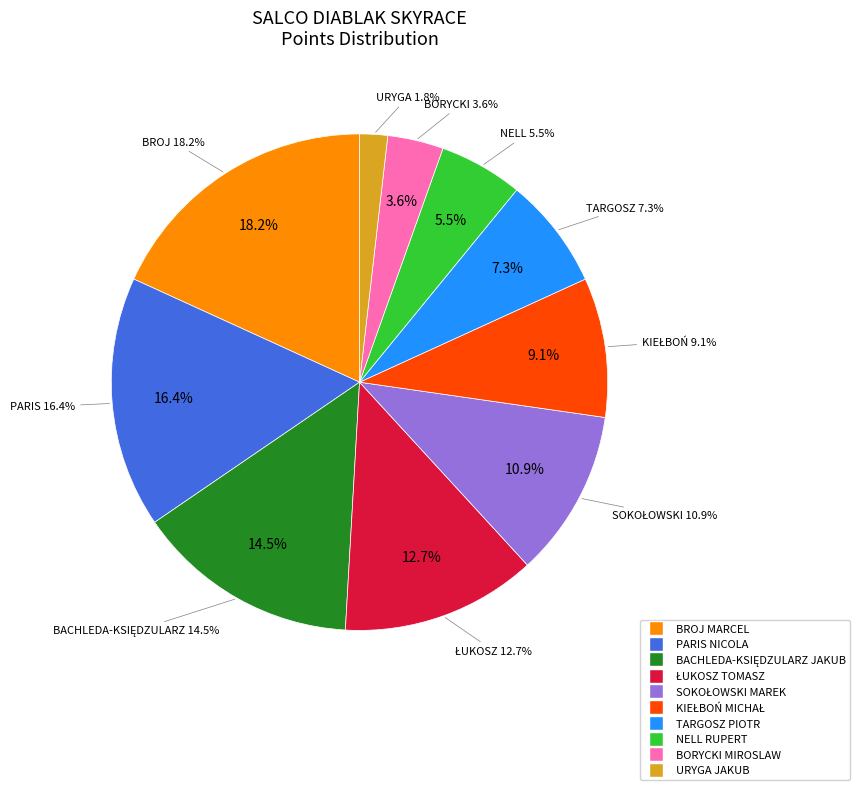

Which slice is the smallest?

URYGA JAKUB